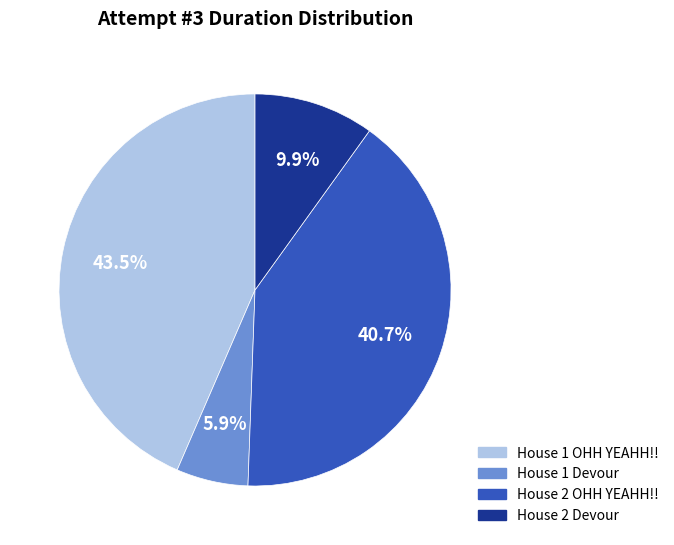

To the nearest percent, what is the difference between the House 2 OHH YEAHH!! and House 1 Devour slice percentages?

35%